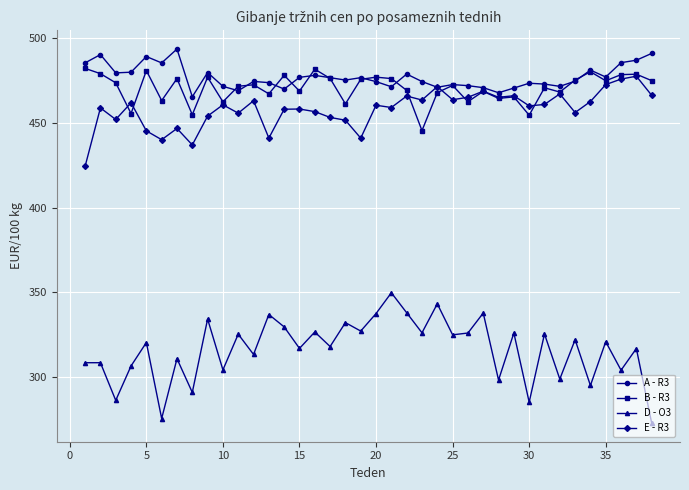

Which series ends up on top after the final intersection of E - R3 and B - R3?

B - R3